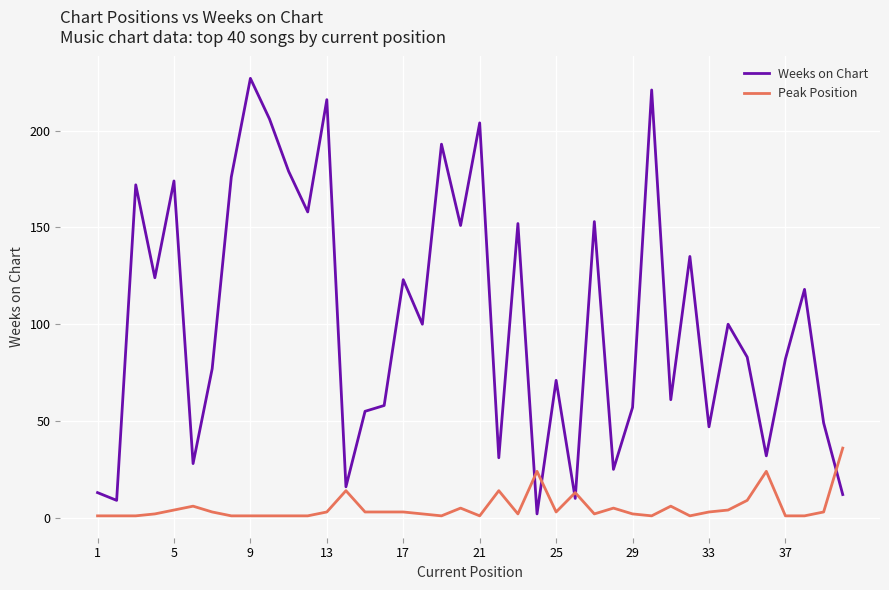

Rank the series by their average value, from lowest to highest.

Peak Position, Weeks on Chart